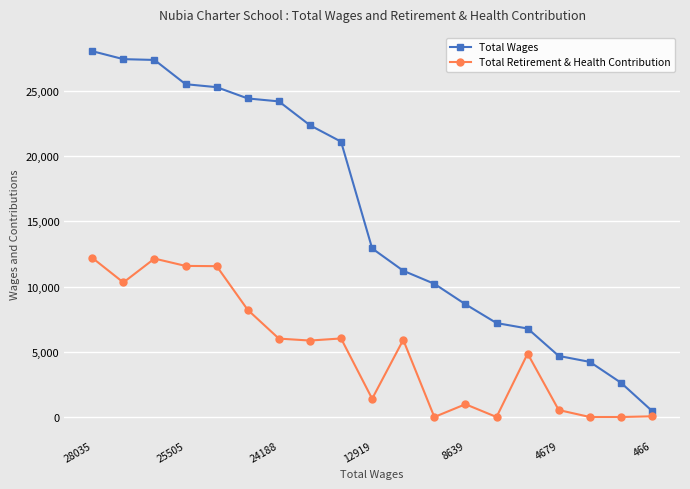

Which series has the largest range (max minus min)?

Total Wages